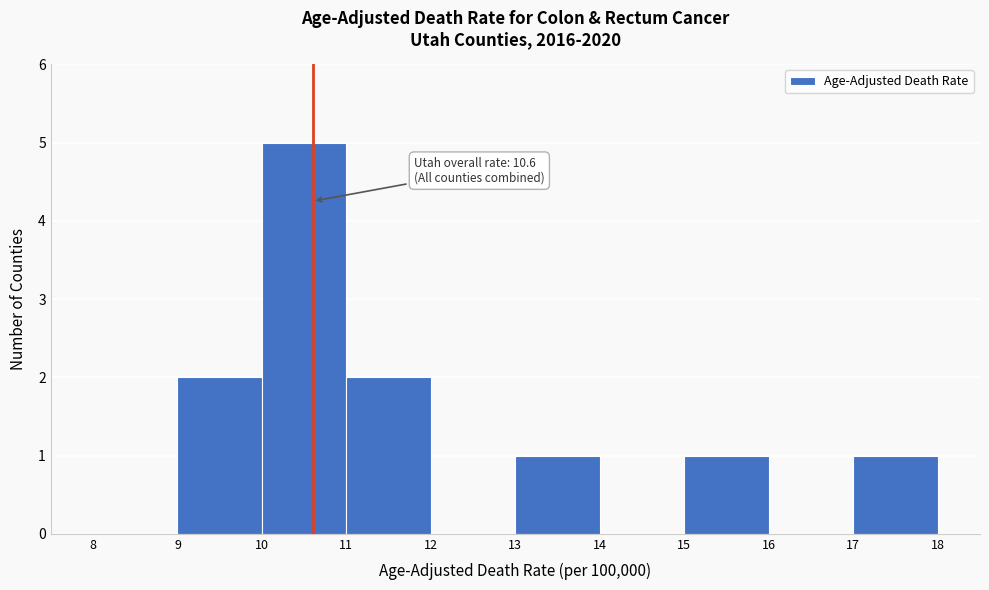

Over which range of the x-axis is the bar tallest?

10 to 11